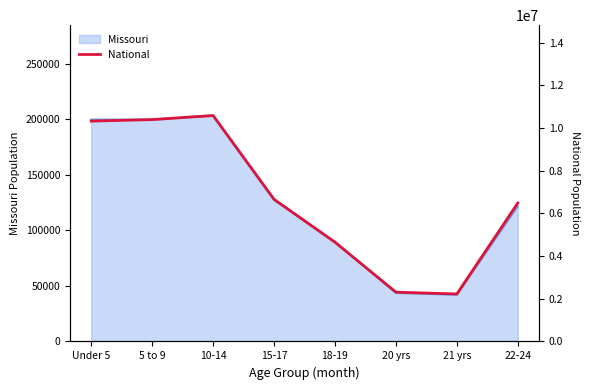

The value of Missouri at 15-17 is 127366. True or false?

True